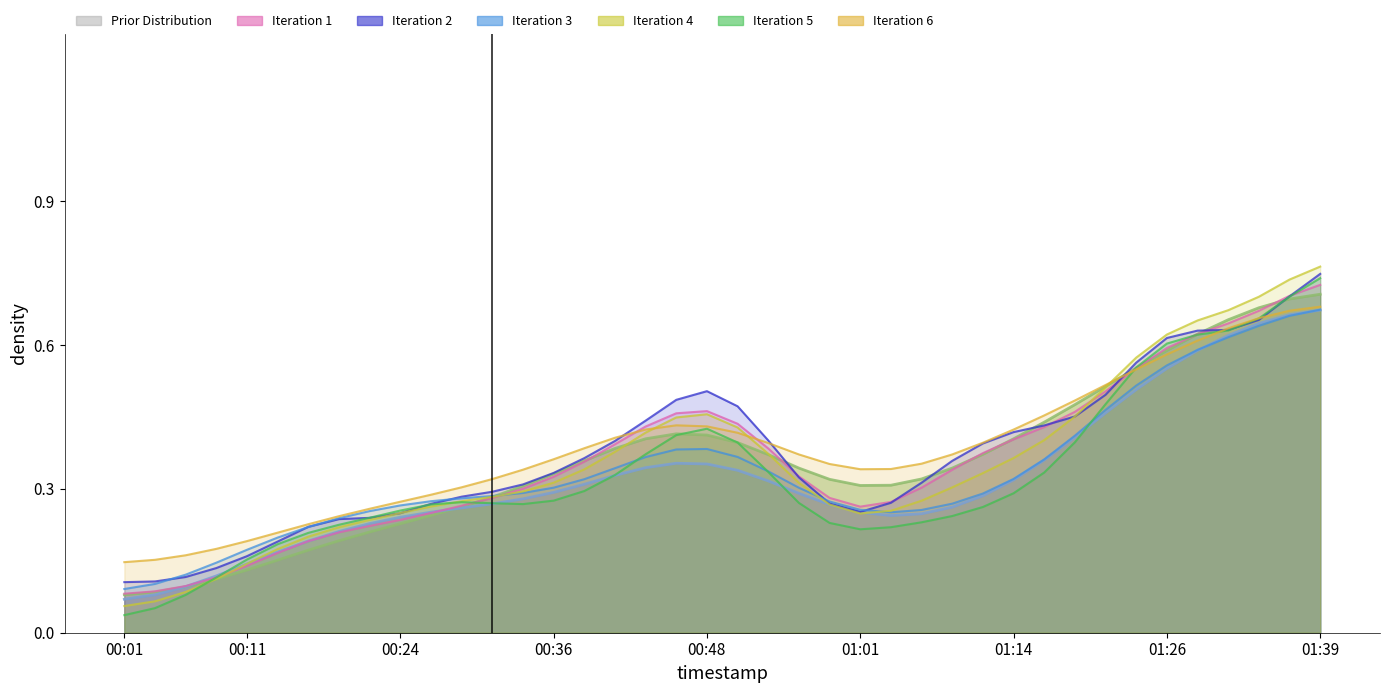

Which has a higher value, 10 or 9?

10